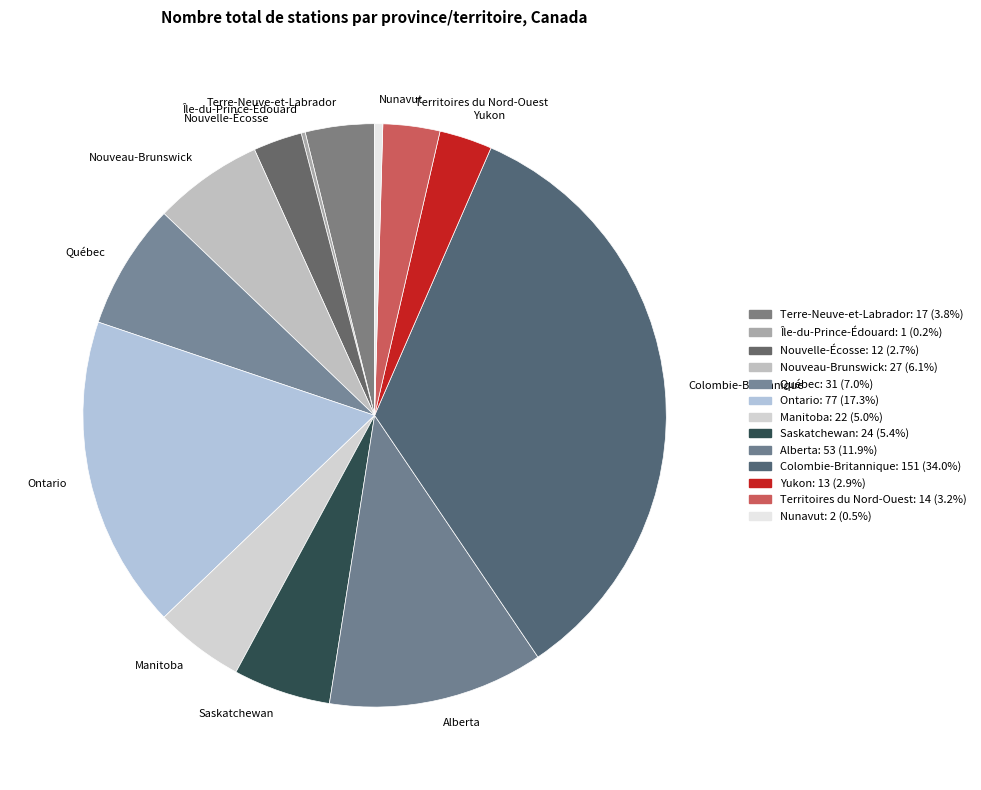

Combined, do Alberta and Québec account for over 50%?

No